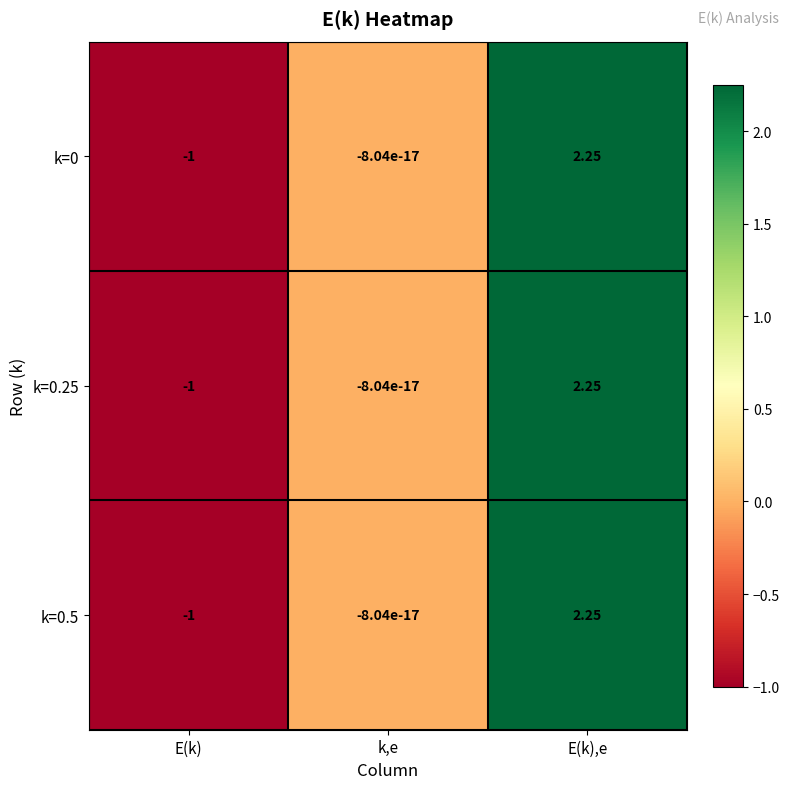

At which category is the sum across all series the highest?

E(k),e